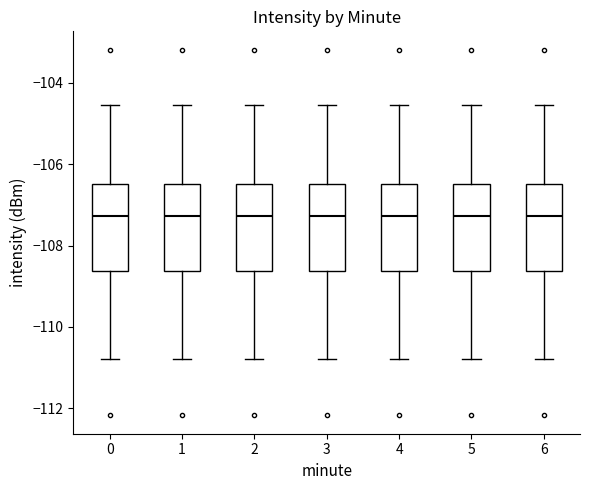

Reading left to right, read every box against the y-axis: the position of its median line, the range the box covers, and the ends of its whiskers. The values are not printed on the chart, so give them approximately, as read against the axis.

0: median -107.2, box -108.6 to -106.4, whiskers -110.8 to -104.6
1: median -107.2, box -108.6 to -106.4, whiskers -110.8 to -104.6
2: median -107.2, box -108.6 to -106.4, whiskers -110.8 to -104.6
3: median -107.2, box -108.6 to -106.4, whiskers -110.8 to -104.6
4: median -107.2, box -108.6 to -106.4, whiskers -110.8 to -104.6
5: median -107.2, box -108.6 to -106.4, whiskers -110.8 to -104.6
6: median -107.2, box -108.6 to -106.4, whiskers -110.8 to -104.6